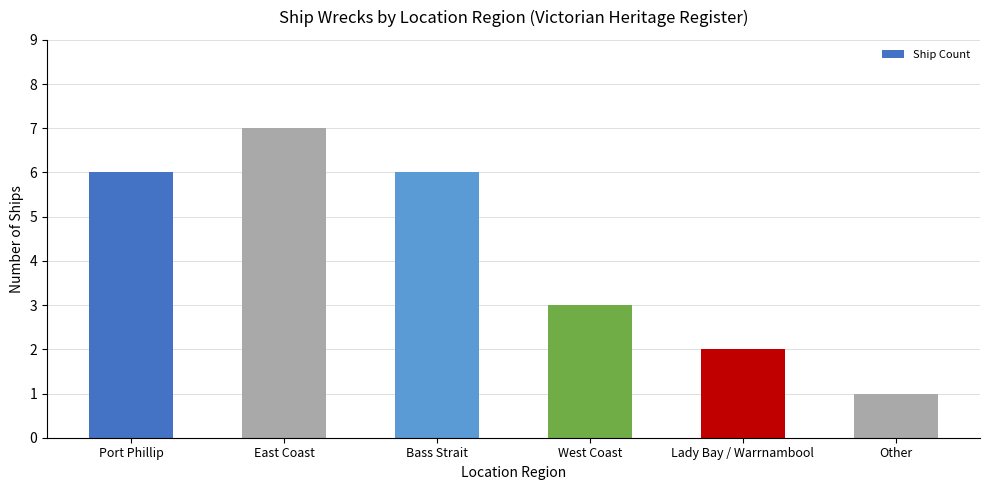

What is the minimum value shown in the chart?

1